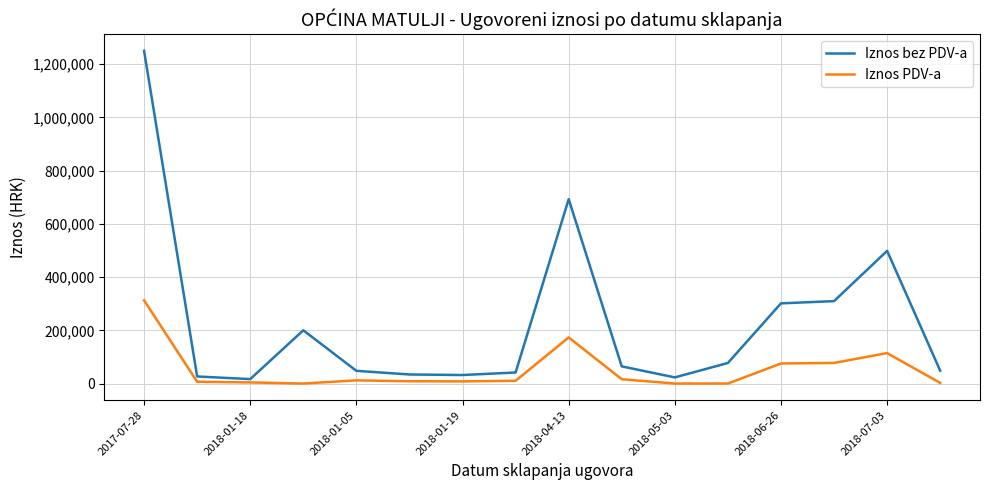

What is the greatest value displayed?

1249711.0